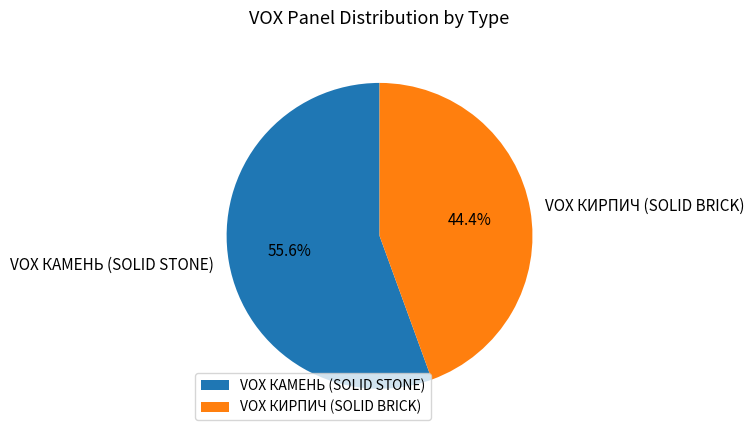

To the nearest percent, what portion does VOX КАМЕНЬ (SOLID STONE) represent?

56%